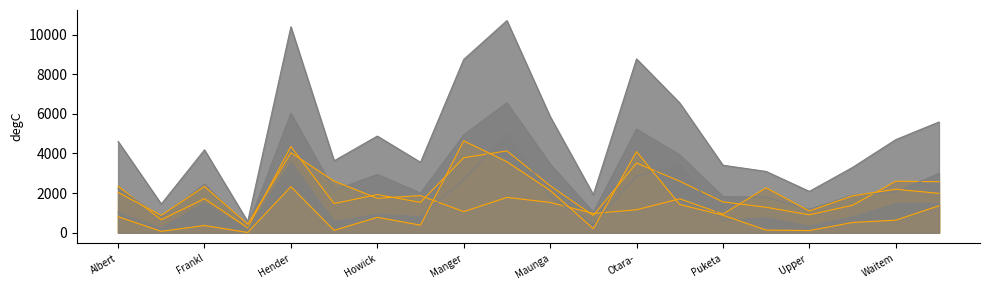

Which category has the highest value in the Total series?

Manurewa